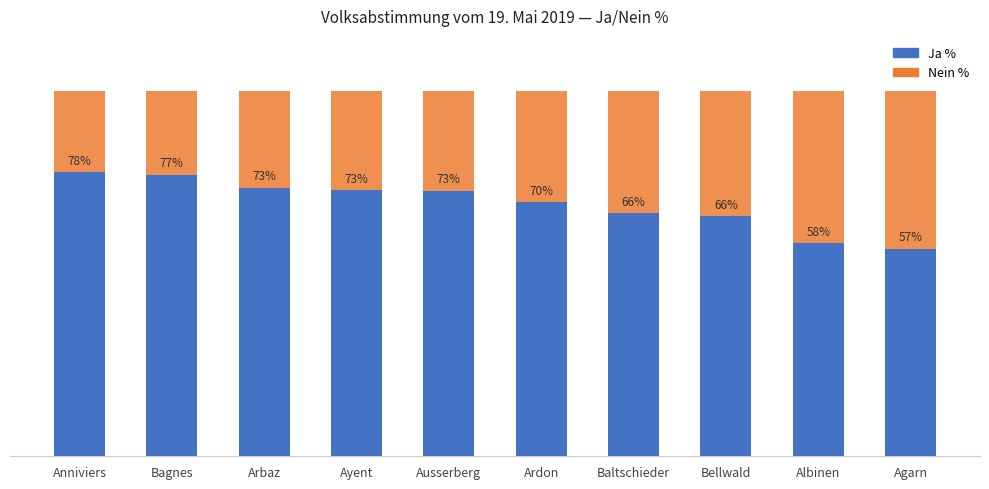

Reading left to right, what are all the values shown in this chart?

Ja %: 77.7	77.0	73.5	72.8	72.7	69.5	66.5	65.6	58.2	56.7
Nein %: 22.3	23.0	26.5	27.2	27.3	30.4	33.5	34.4	41.8	43.3